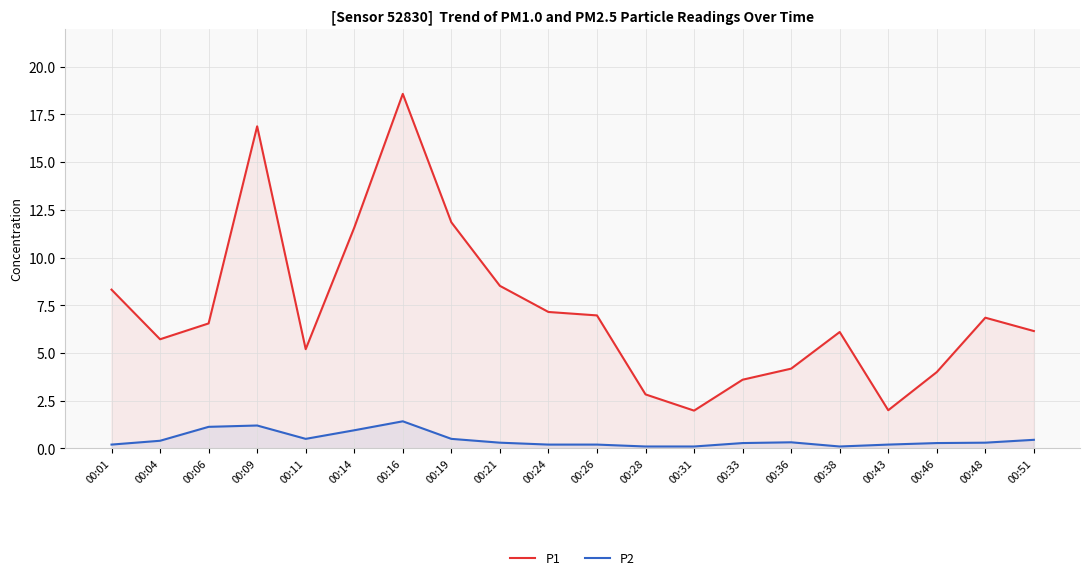

What is the greatest value displayed?

18.6